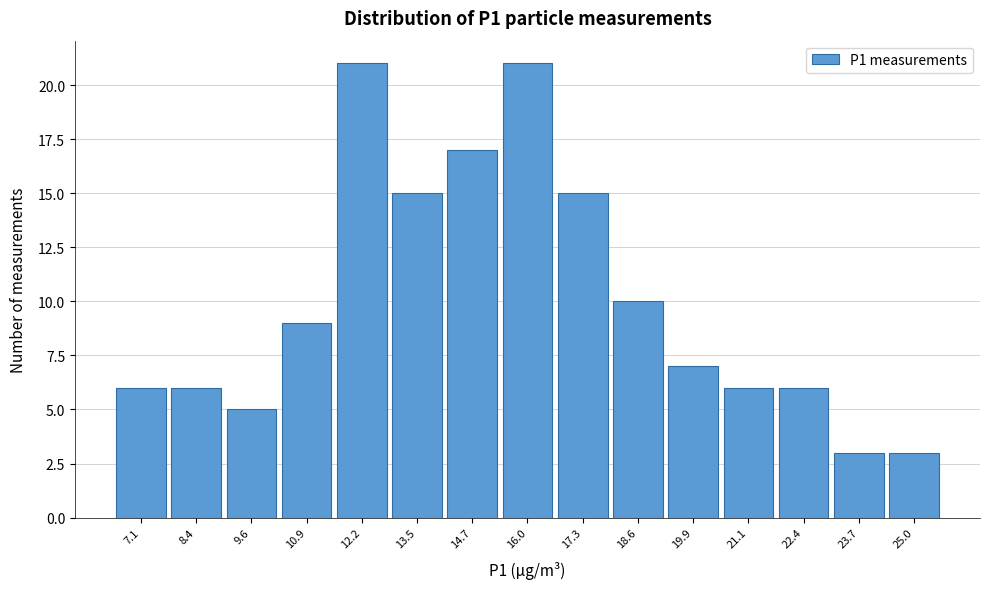

Reading left to right, transcribe this chart: for each bar, give the range it covers on the x-axis and its height. Neither the bar edges nor the heights are printed on the chart, so give them approximately, as read against the axes.

6.4 to 7.8: 6
7.8 to 9.0: 6
9.0 to 10.2: 5
10.2 to 11.6: 9
11.6 to 12.8: 21
12.8 to 14.2: 15
14.2 to 15.4: 17
15.4 to 16.6: 21
16.6 to 18.0: 15
18.0 to 19.2: 10
19.2 to 20.4: 7
20.4 to 21.8: 6
21.8 to 23.0: 6
23.0 to 24.4: 3
24.4 to 25.6: 3